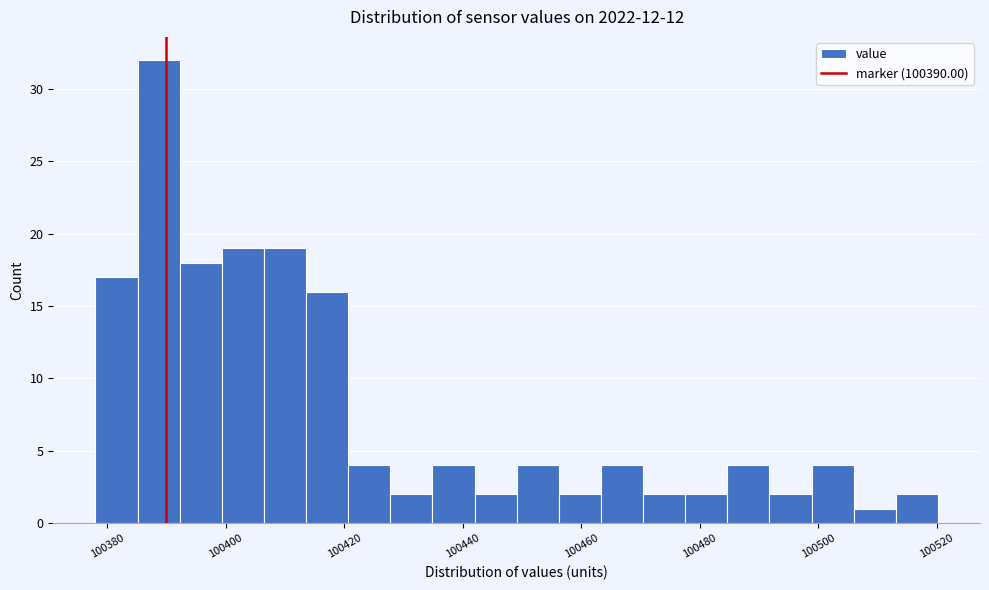

Read against the x-axis, roughly where is the centre of the tallest bar?

100388